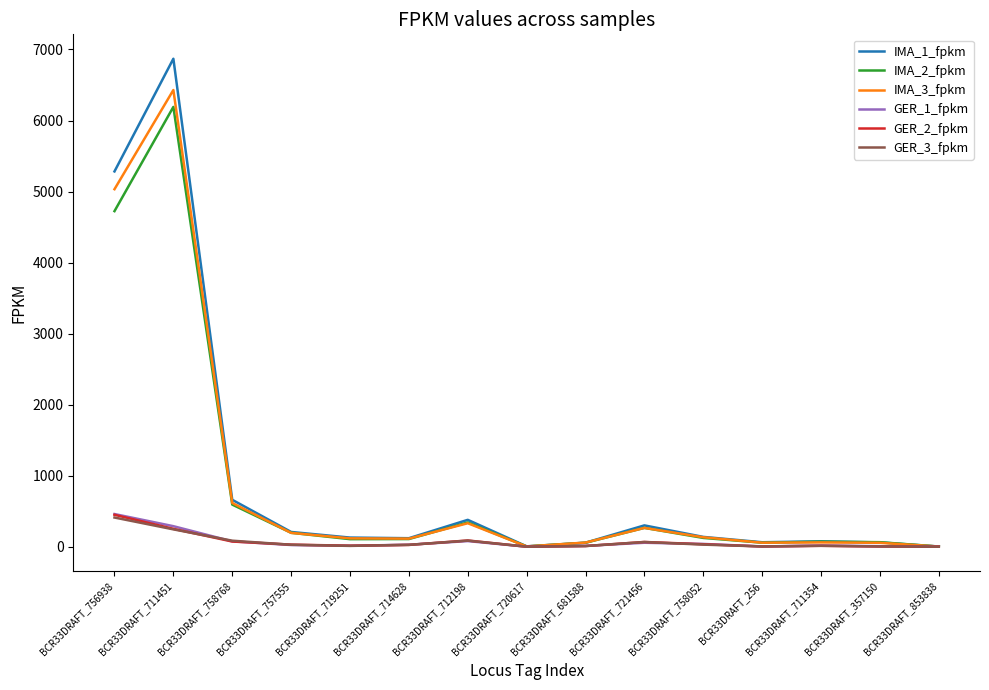

What is the minimum value for IMA_1_fpkm?

2.6